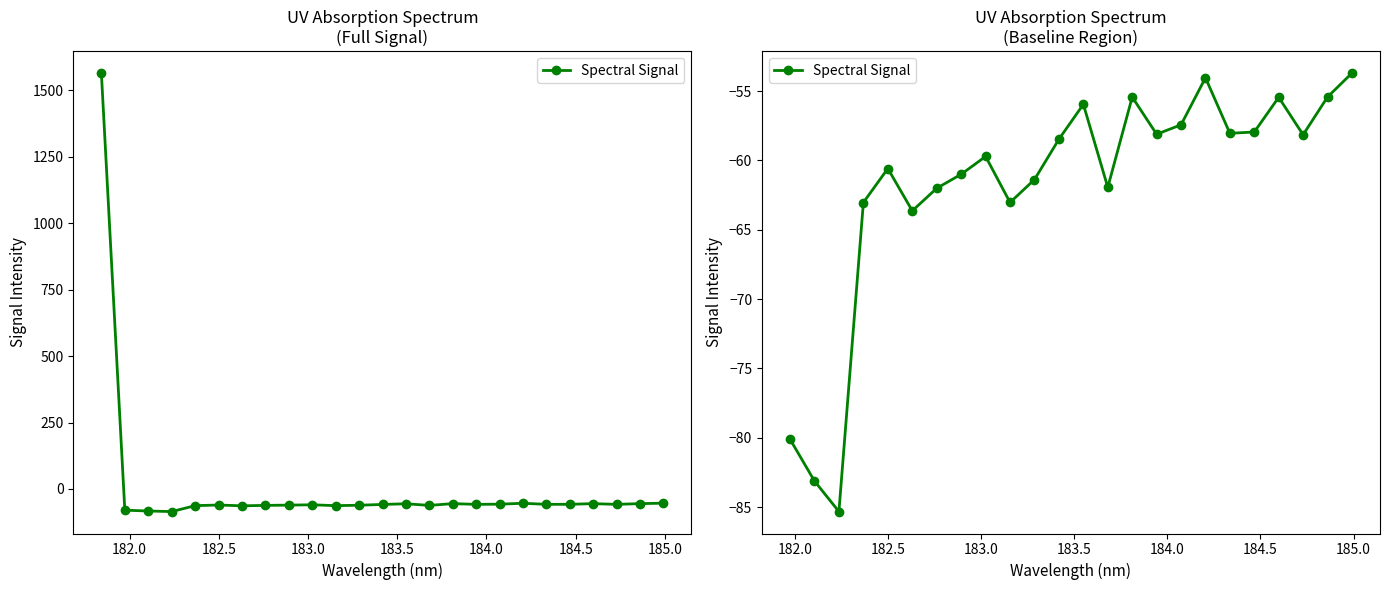

How many distinct data groups are displayed?

1